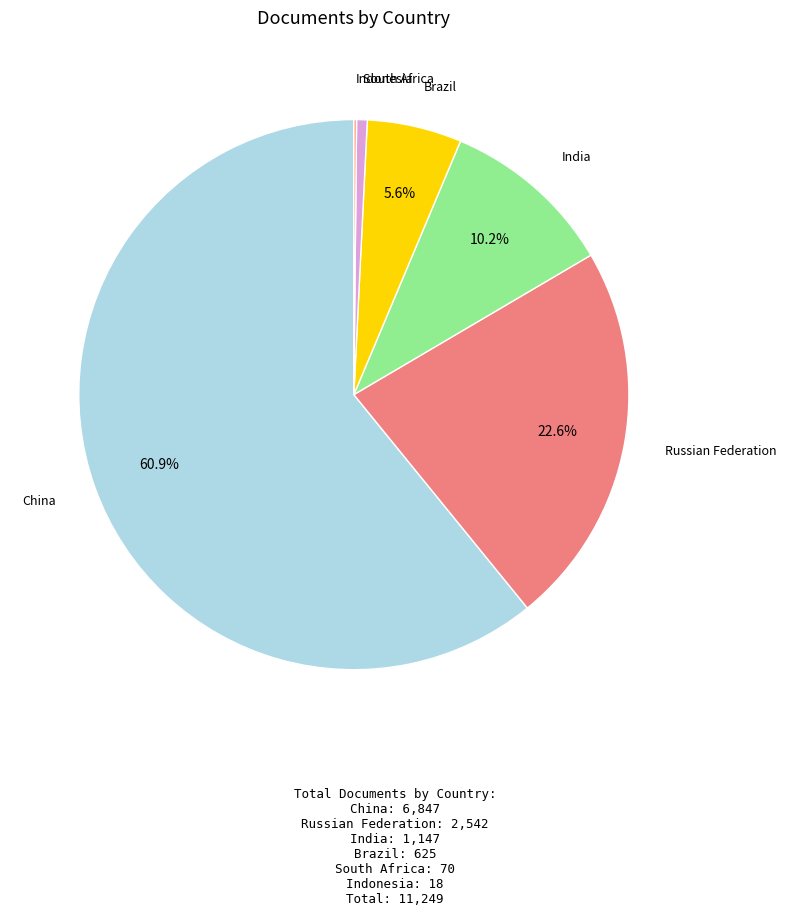

Between China and Brazil, which is larger?

China